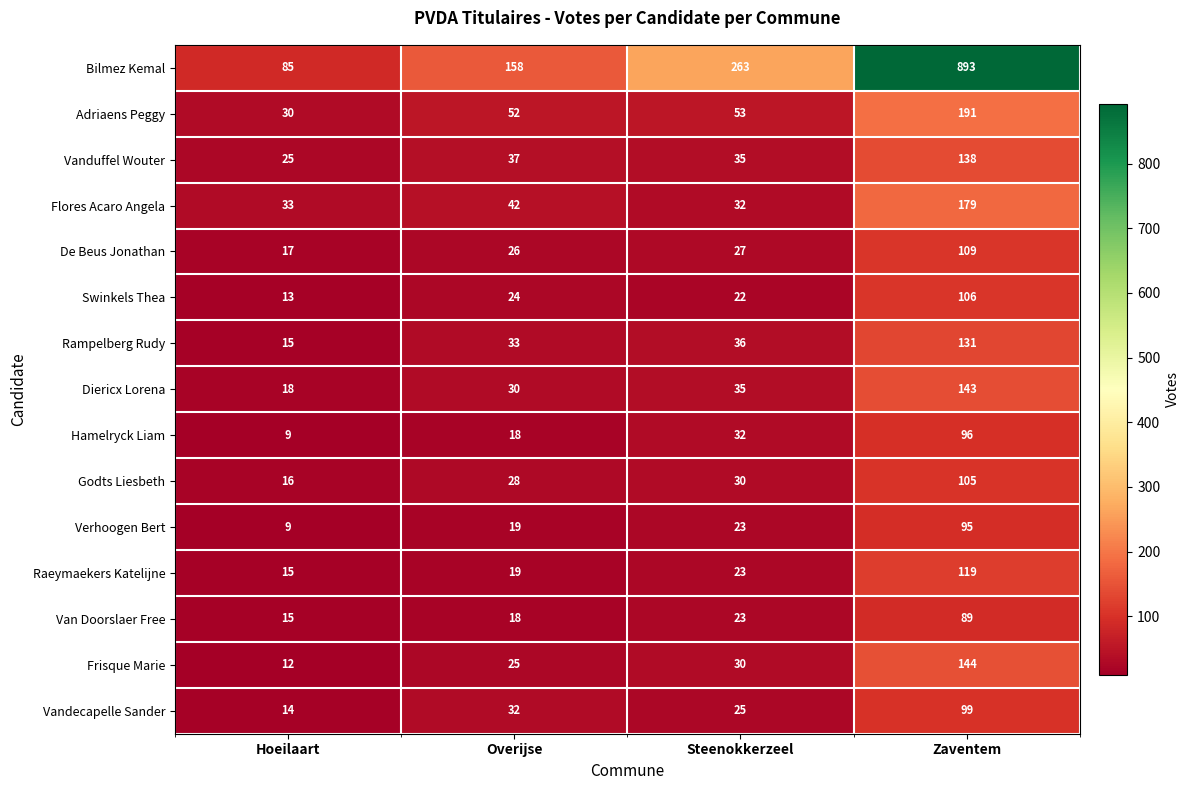

At Zaventem, list the series in order from smallest to largest.

Van Doorslaer Free, Verhoogen Bert, Hamelryck Liam, Vandecapelle Sander, Godts Liesbeth, Swinkels Thea, De Beus Jonathan, Raeymaekers Katelijne, Rampelberg Rudy, Vanduffel Wouter, Diericx Lorena, Frisque Marie, Flores Acaro Angela, Adriaens Peggy, Bilmez Kemal